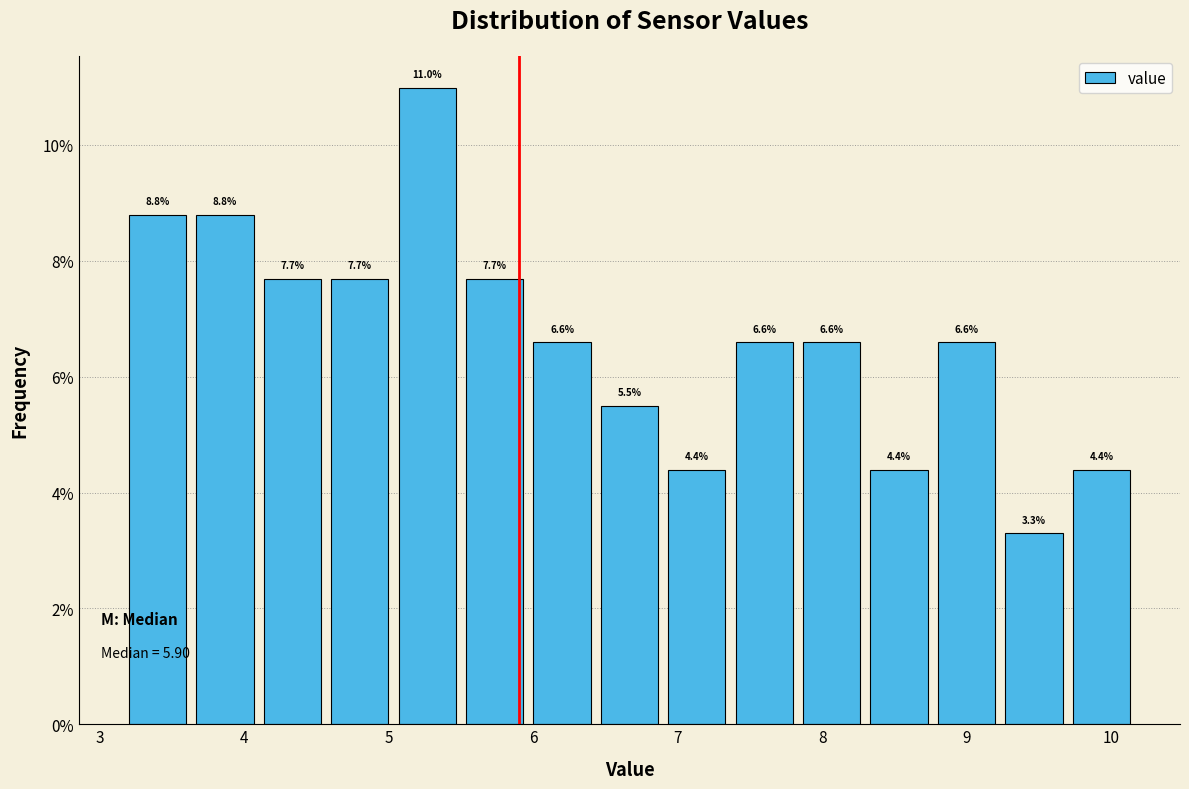

How tall is the bar that spans 6.5 to 6.9 on the x-axis? The bar edges are not printed on the chart, so give them approximately, as read against the axis.

5.5